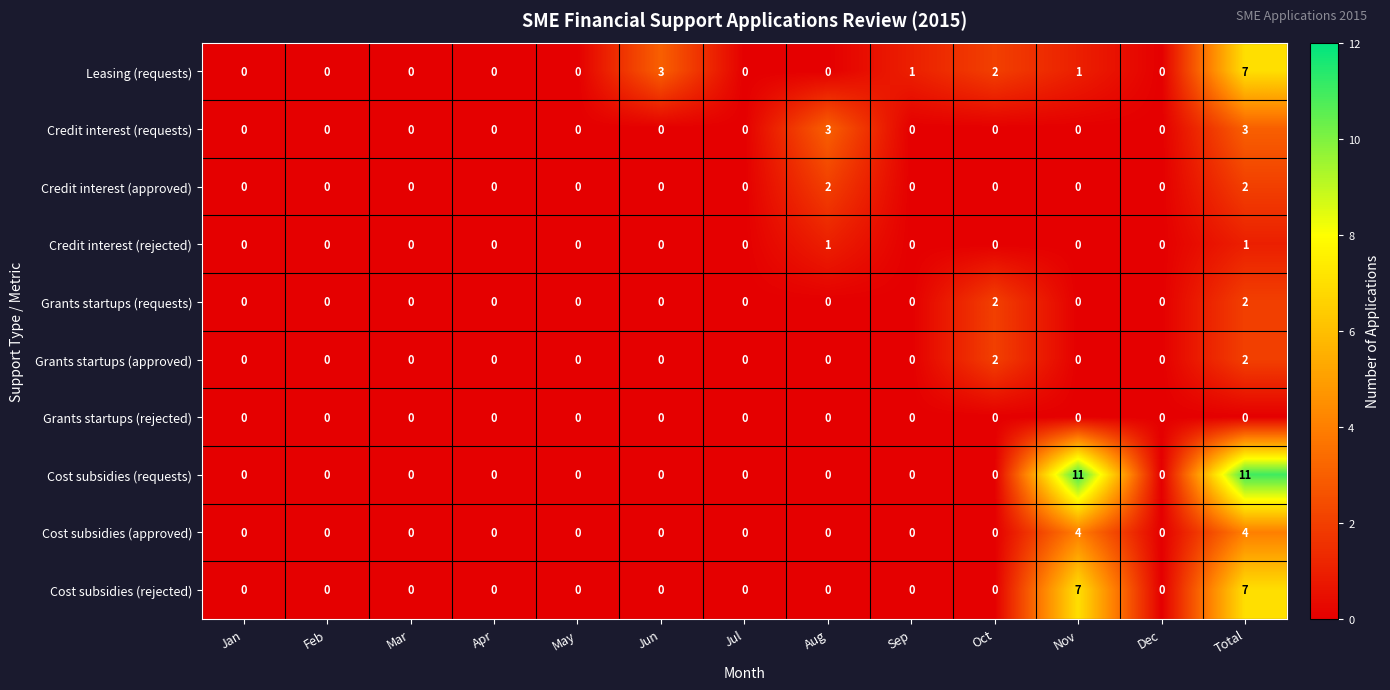

Which series has the largest total across all categories?

Cost subsidies (requests)